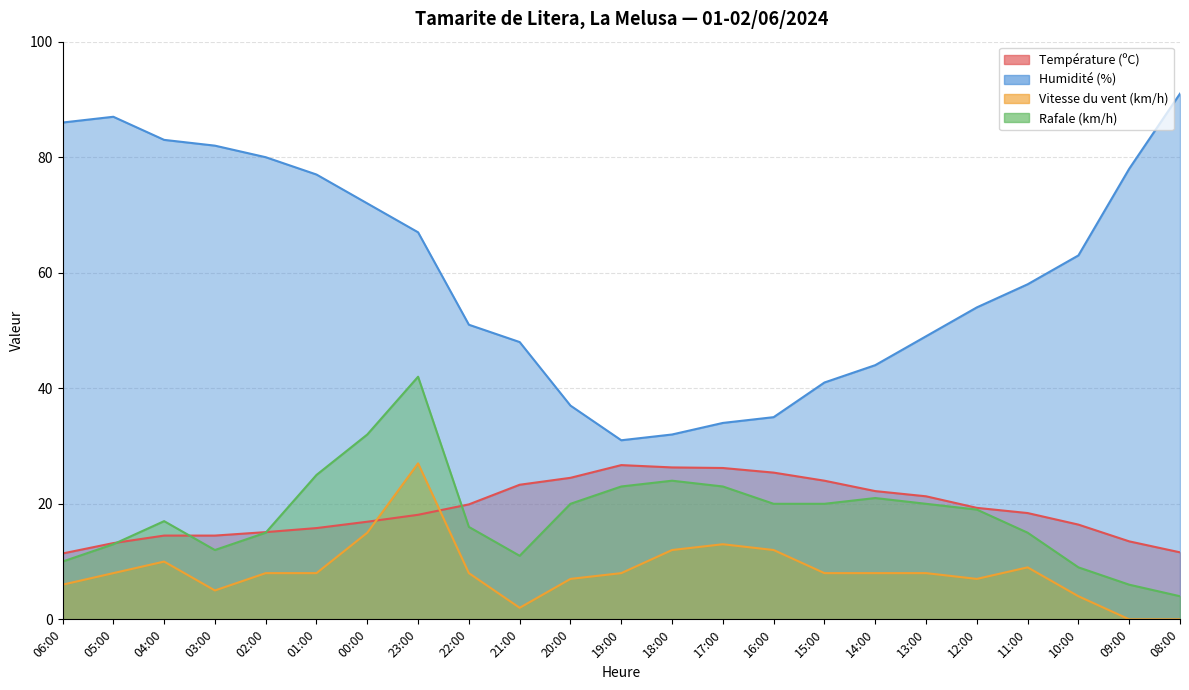

How many data points in Humidité (%) are above 58?

11